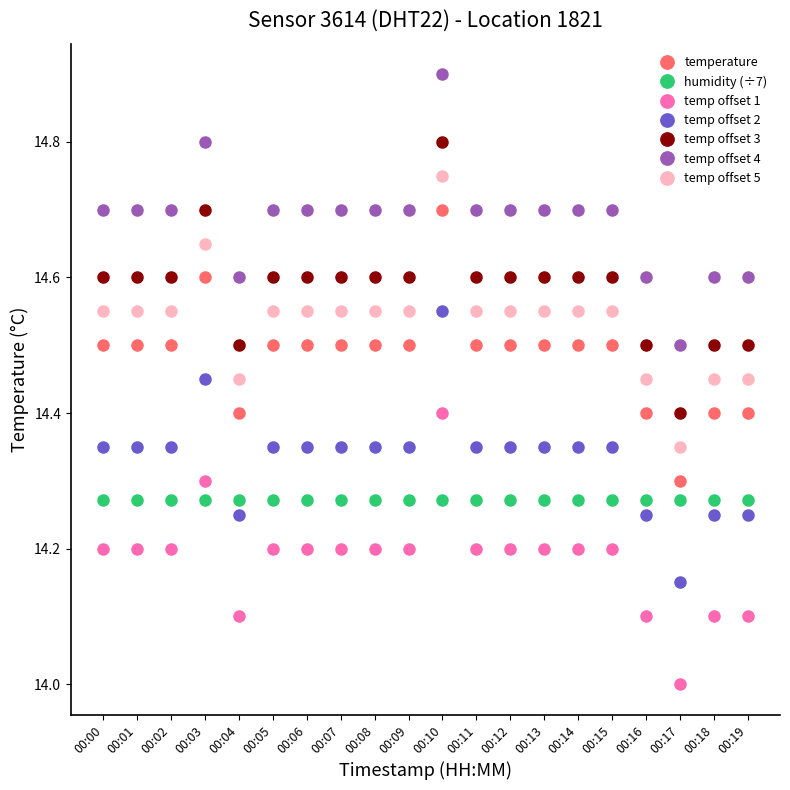

True or false: temp offset 1 has a value of 14.0 at 00:17.

True